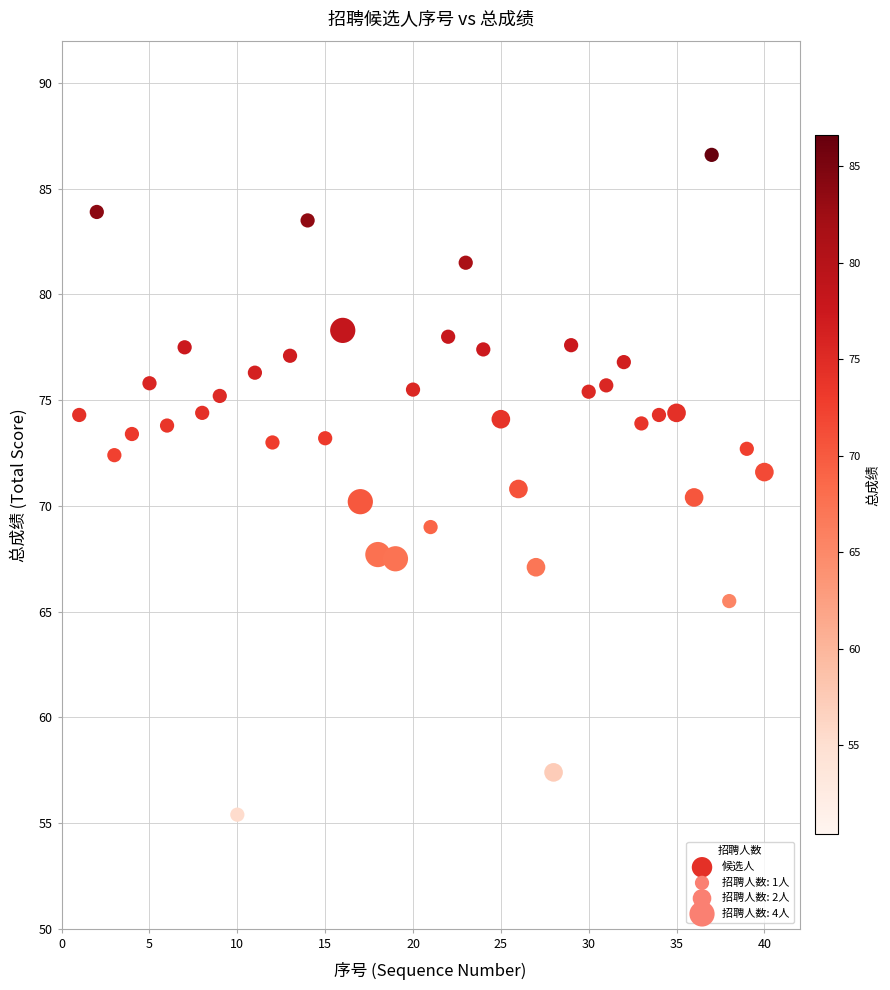

What is the range of X values (max minus min)?

39.0